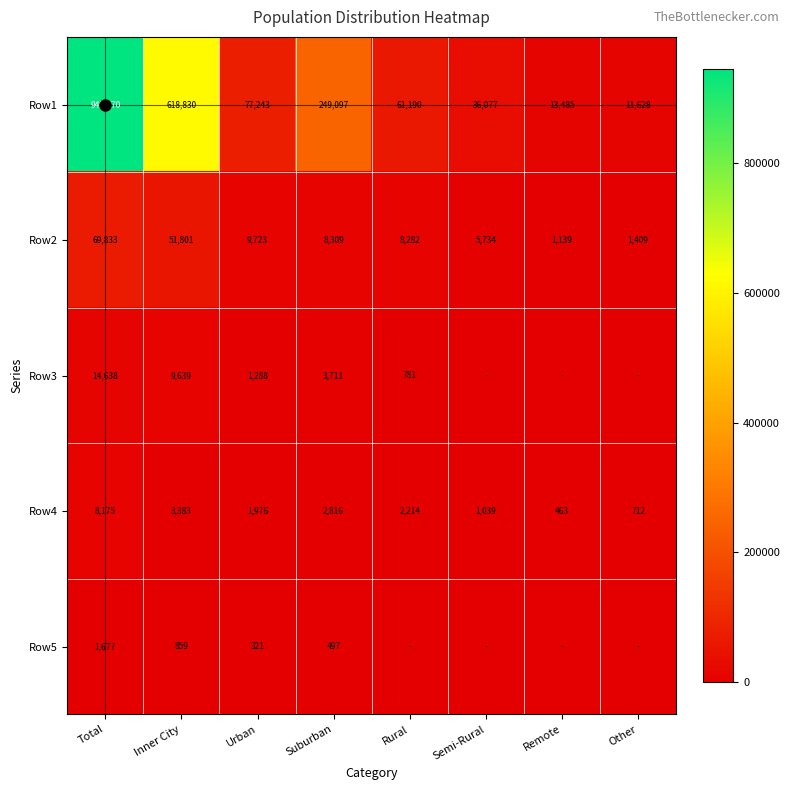

Between Suburban and Inner City, which is larger?

Inner City